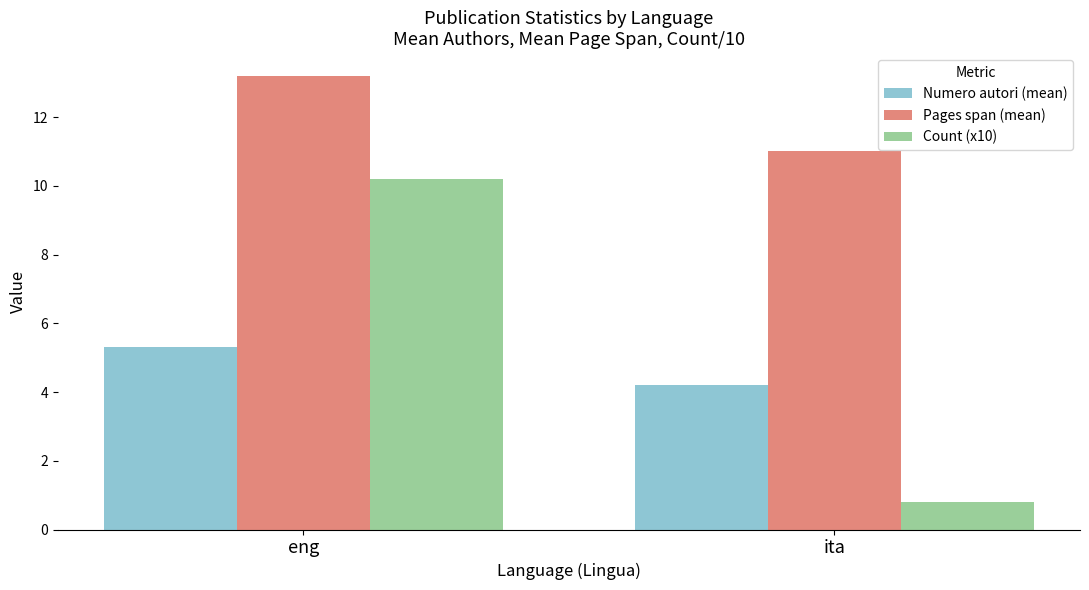

Read the Numero autori (mean) value at eng.

5.3